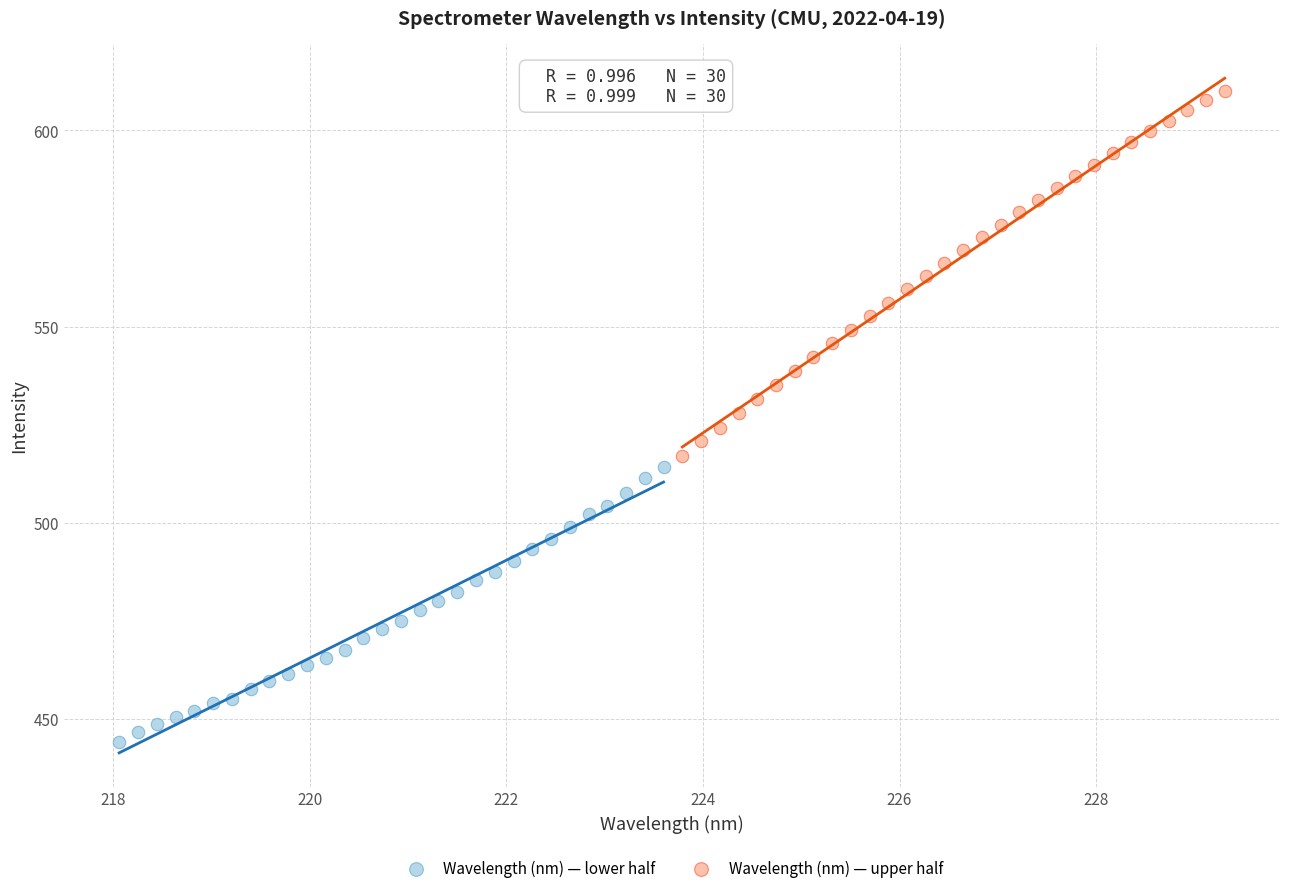

Which series contains the highest Y value?

Wavelength (nm) — upper half